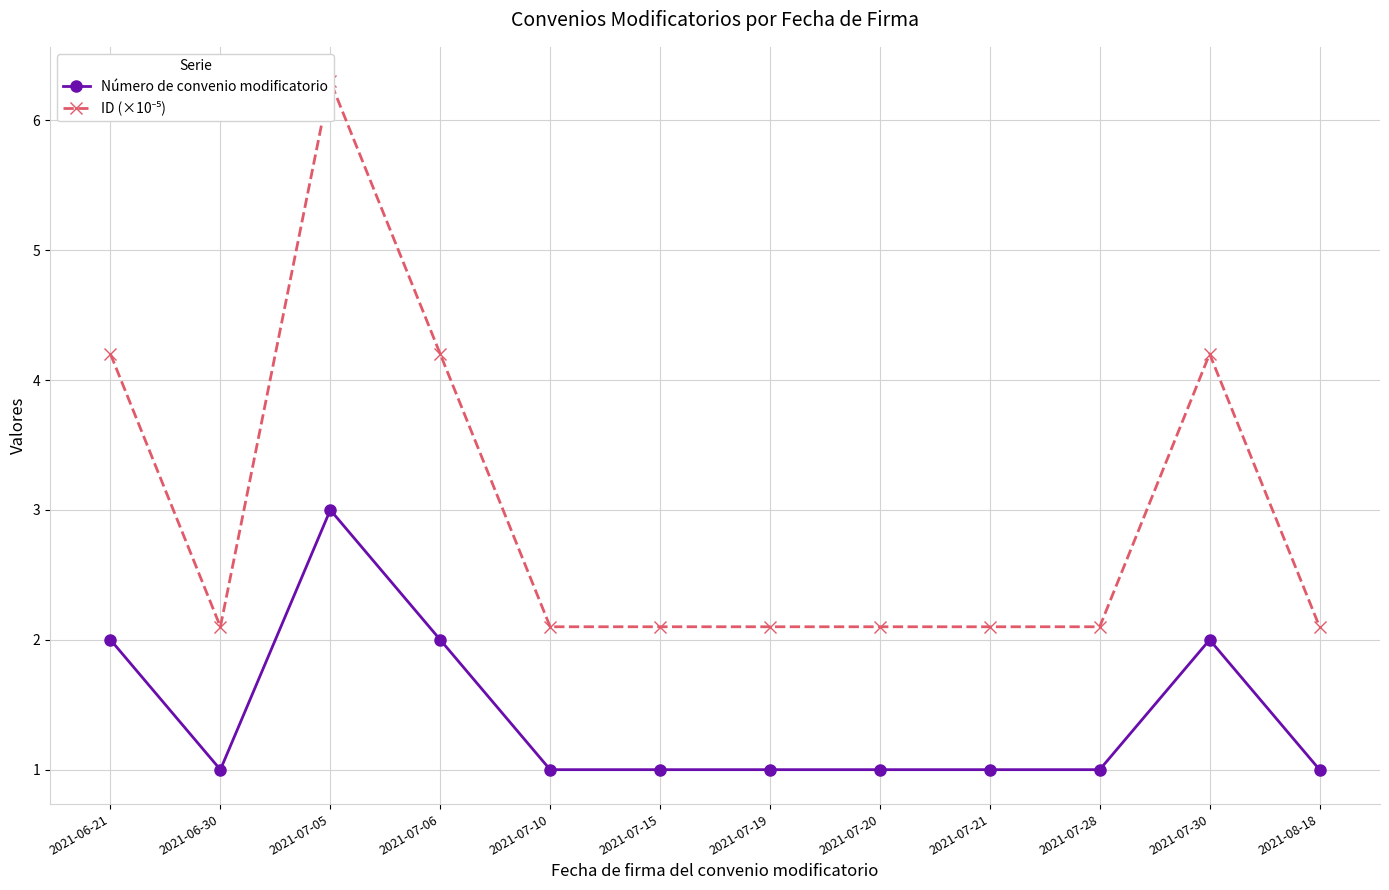

What is the spread (max minus min) of values at 2021-07-05?

3.3